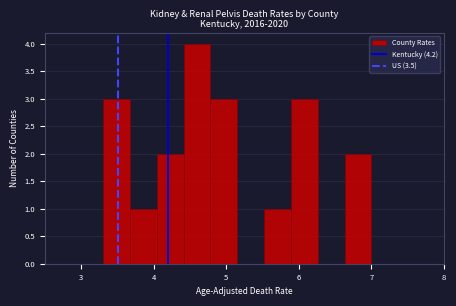

Around what value on the x-axis is the tallest bar? Give the approximate position of its centre, as read against the axis.

4.6